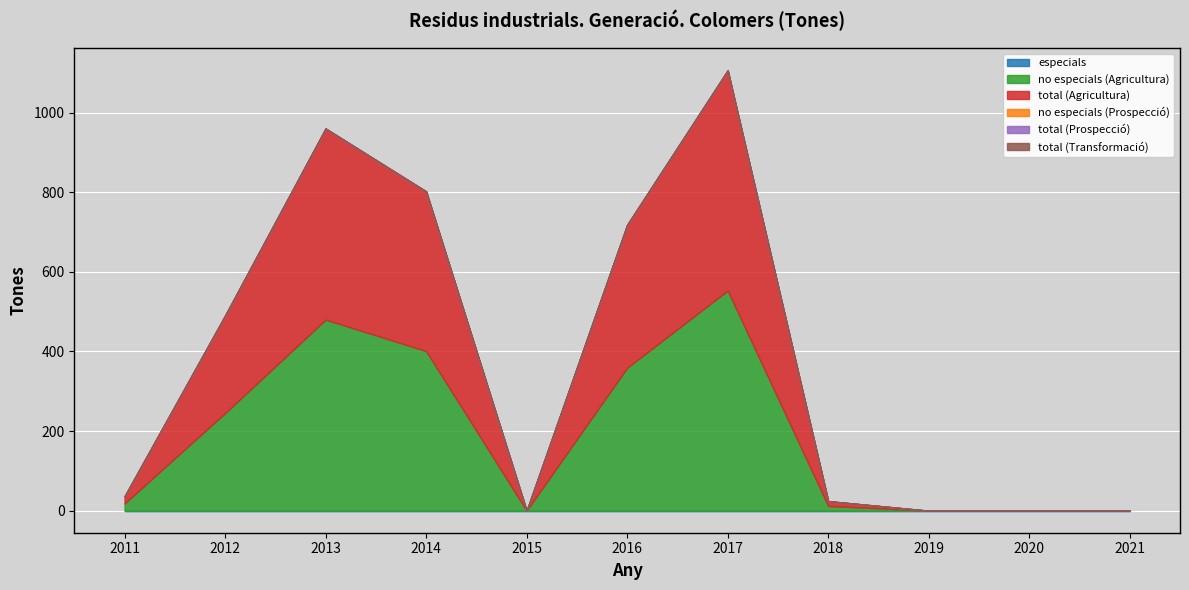

The total (Prospecció) series shows 0 at 2016. True or false?

True